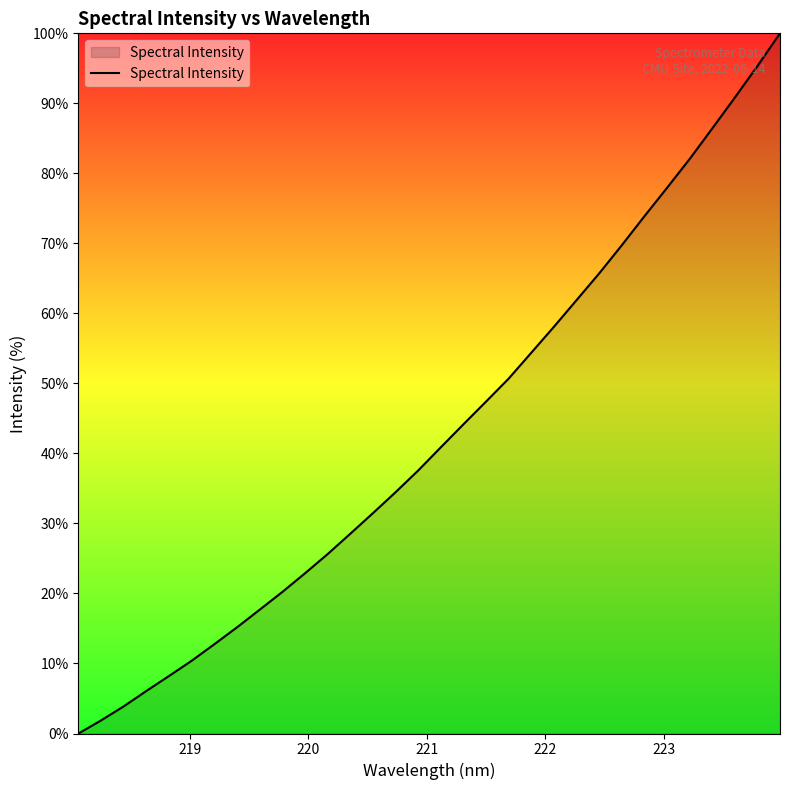

What is the difference between the maximum and minimum values?

100.0